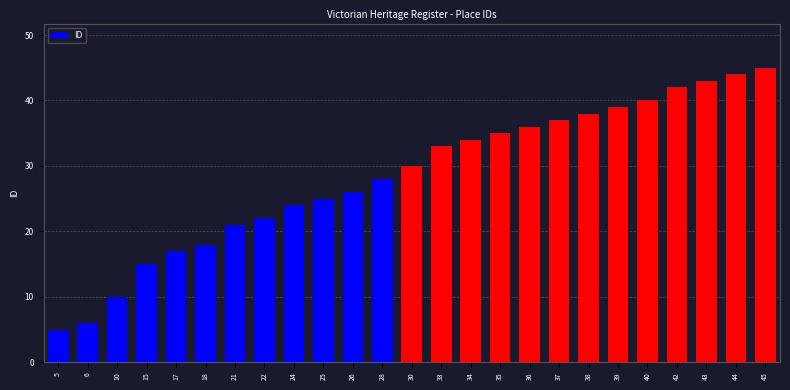

What is the approximate value at 21?

21